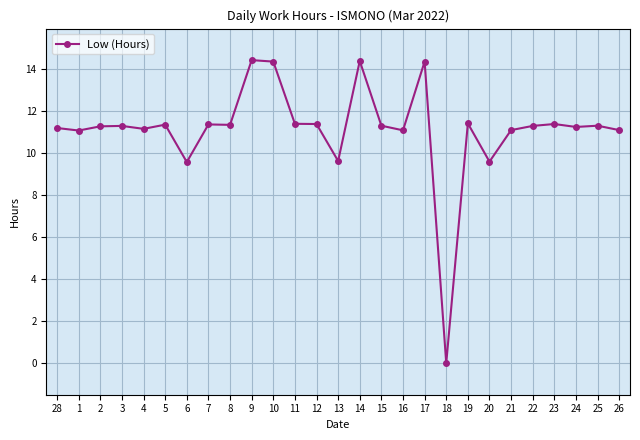

What is the label of the 24th point from the left?

23